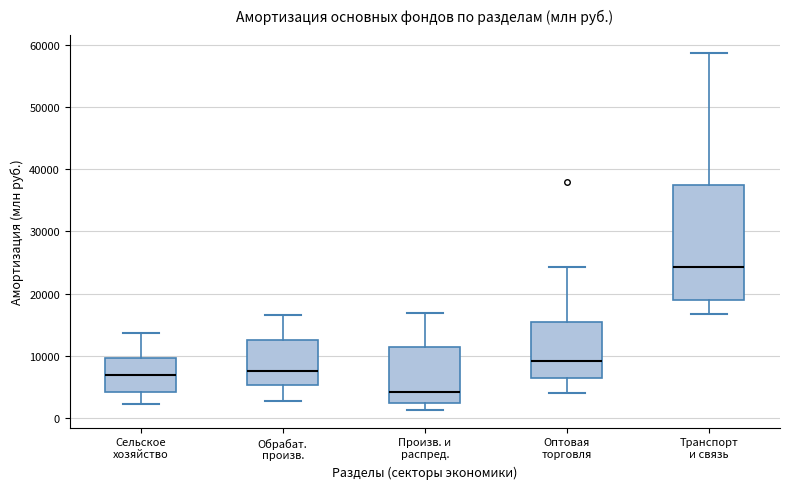

Comparing the boxes themselves (not the whiskers), which one is the tallest?

Транспорт и связь